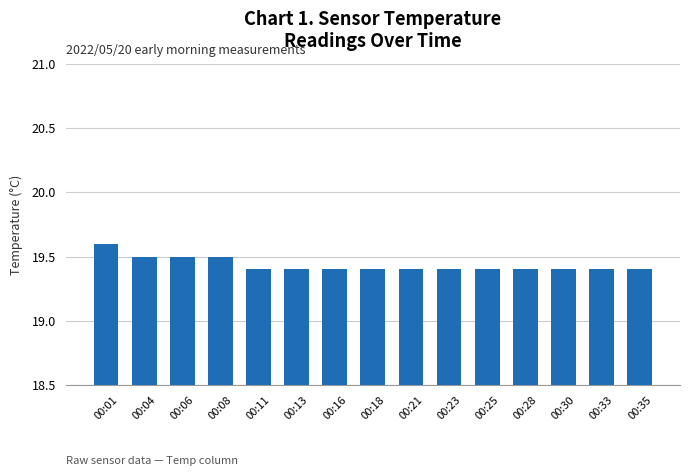

Reading right to left, extract all data points from this chart.

00:35=19.4	00:33=19.4	00:30=19.4	00:28=19.4	00:25=19.4	00:23=19.4	00:21=19.4	00:18=19.4	00:16=19.4	00:13=19.4	00:11=19.4	00:08=19.5	00:06=19.5	00:04=19.5	00:01=19.6